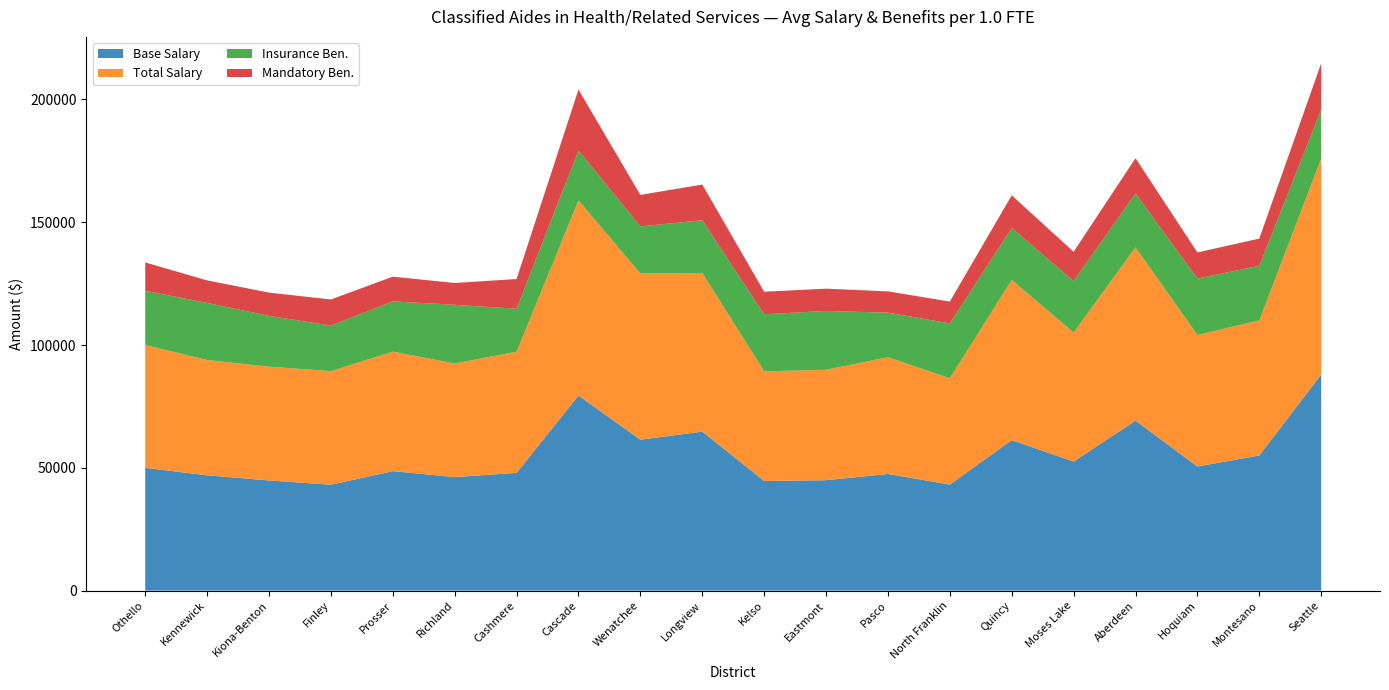

Reading right to left, what are all the values shown in this chart?

Base Salary: 87998	55034	50555	69210	52571	61280	43178	47510	44967	44653	64762	61459	79421	47955	46226	48660	43121	44861	46952	50005
Total Salary: 88000	55011	53549	70563	52508	65235	43307	47529	44964	44662	64601	67690	79430	49321	46284	48655	46258	46333	46953	50016
Insurance Ben.: 19893	22213	22976	21977	21000	21144	22344	18154	23955	23214	21465	19157	20361	17503	23880	20463	18560	20691	23246	22088
Mandatory Ben.: 18861	11106	10626	14348	11911	13303	8890	8656	9076	9194	14534	12842	24828	12110	8884	10077	10620	9479	9175	11537